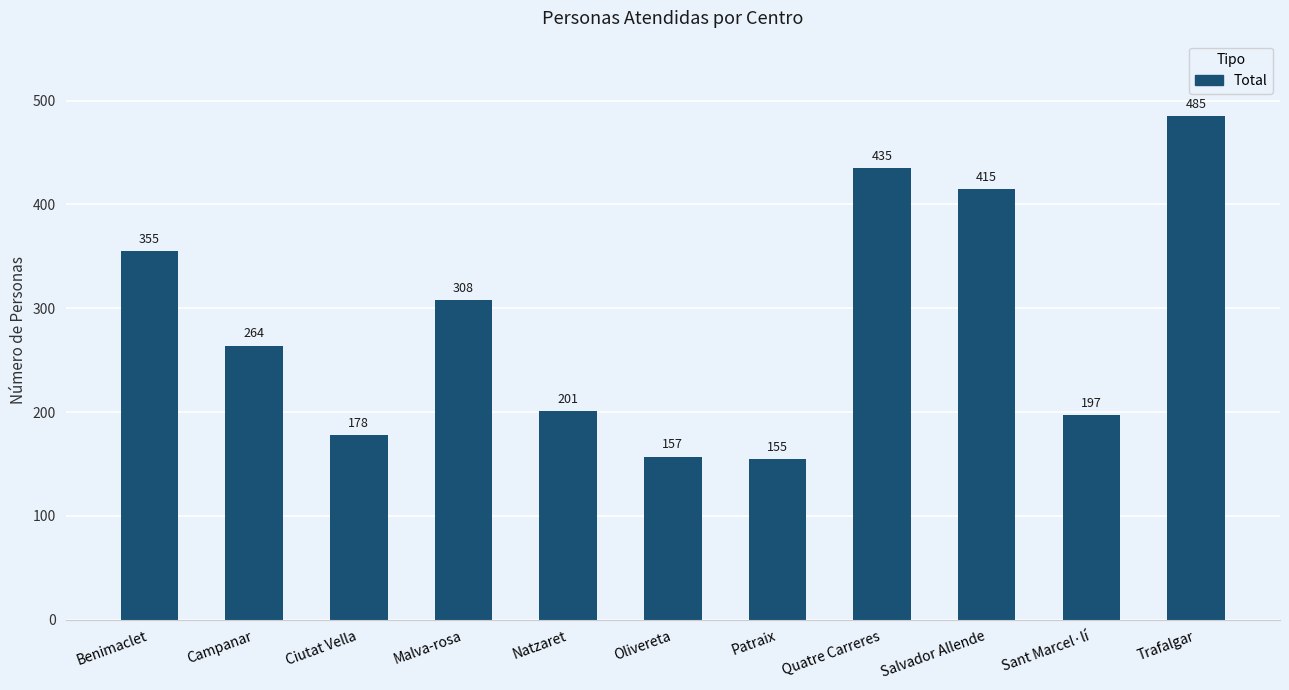

Where does the data first go above 264?

Benimaclet